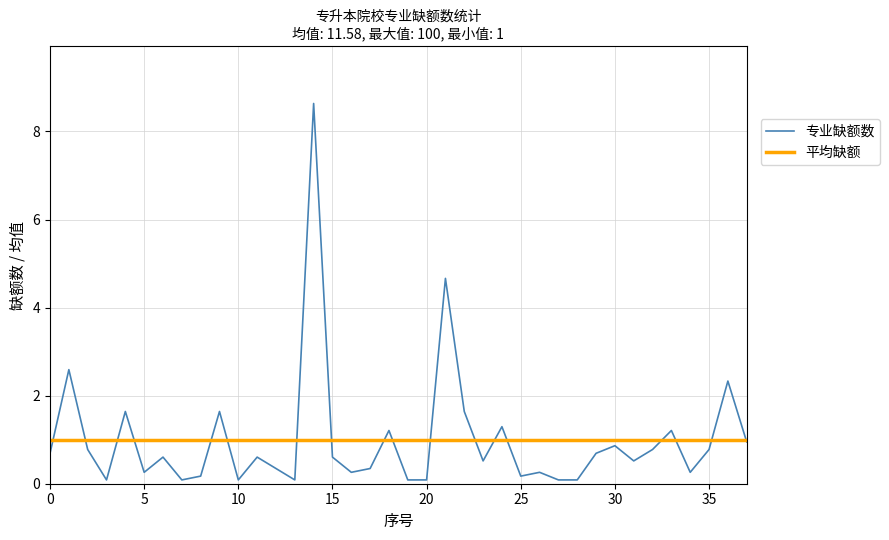

How many points are higher than both their immediate neighbors (excluding endpoints)?

13